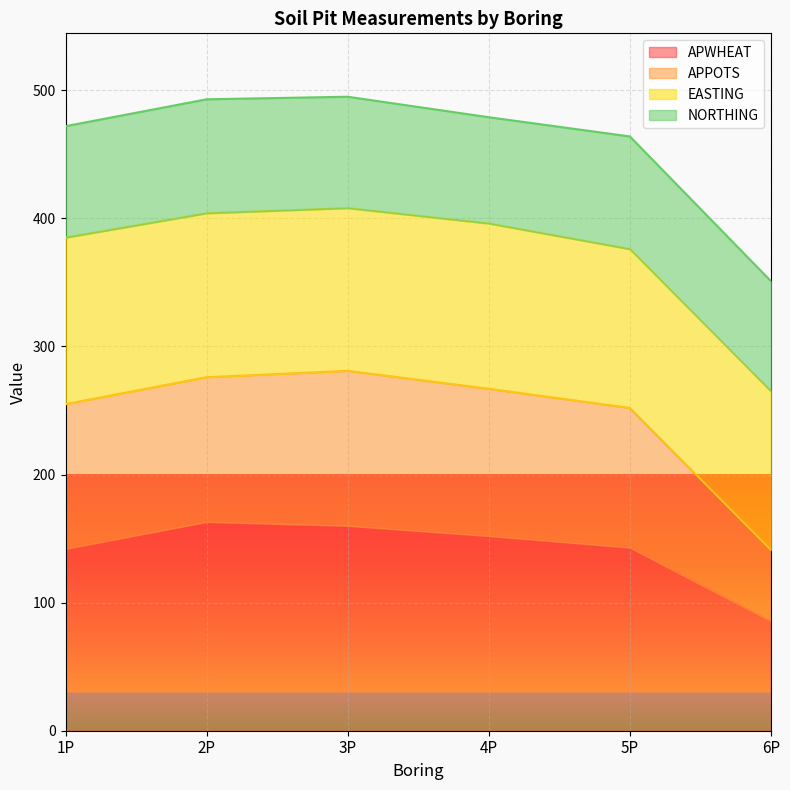

At which label does APWHEAT reach its minimum?

6P